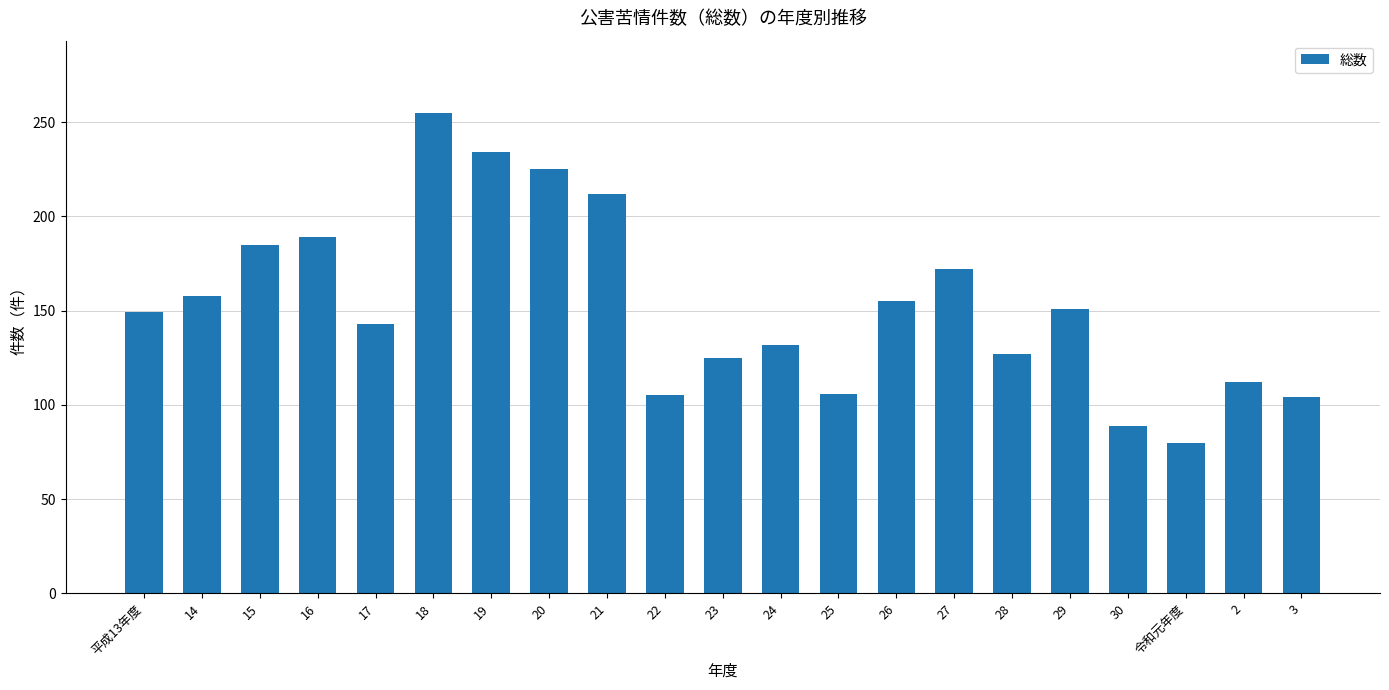

Is it true that the value at 29 is 69?

False